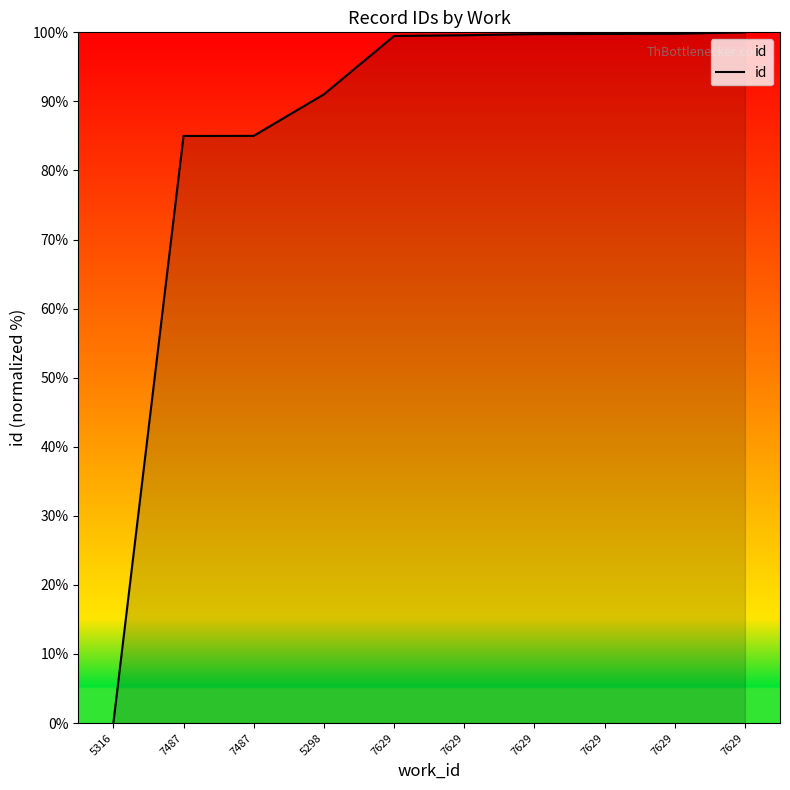

Is this an area chart (filled region under the line)?

Yes